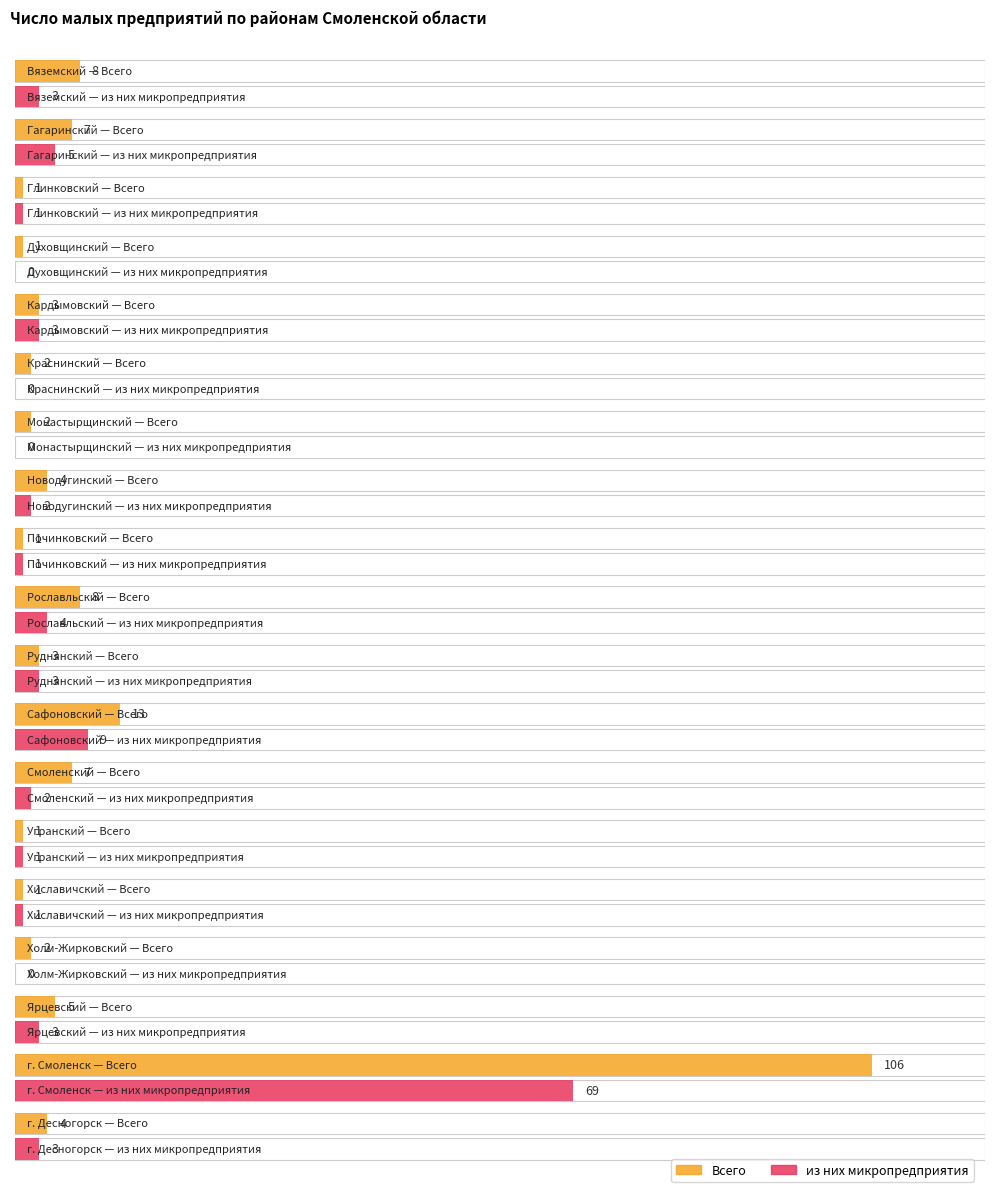

The value of Всего at Сафоновский is 18. True or false?

False